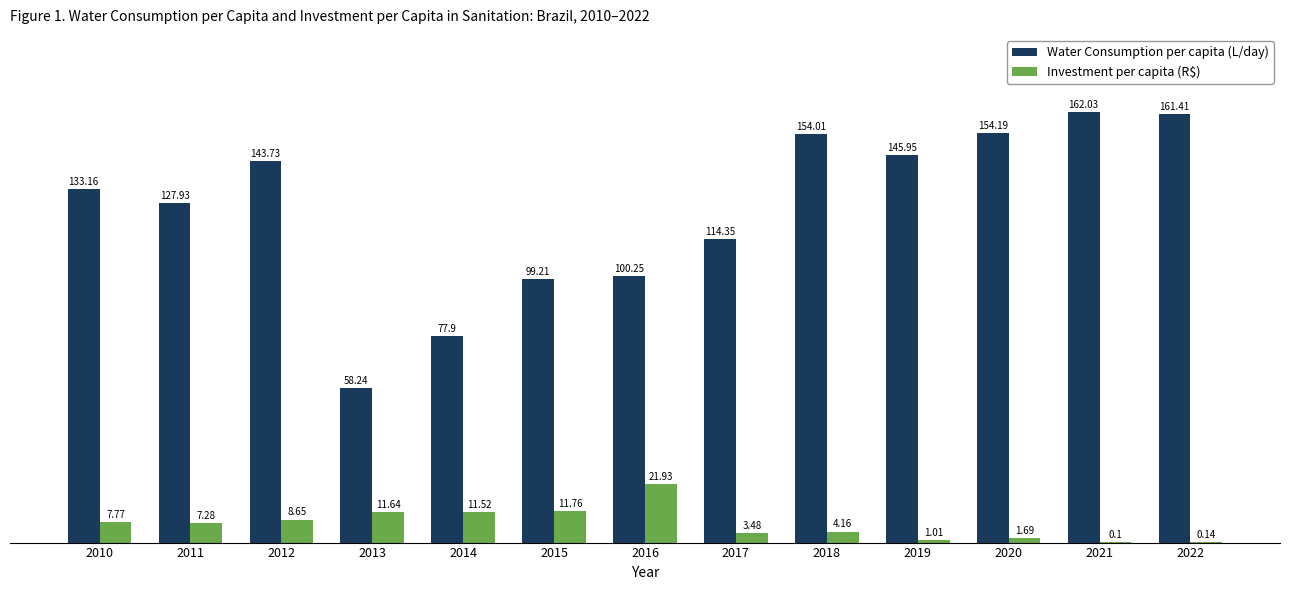

Which series has the largest range (max minus min)?

Water Consumption per capita (L/day)